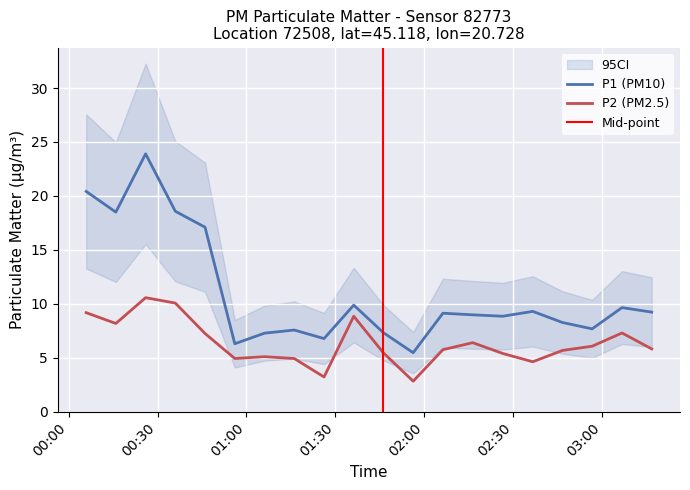

True or false: P1 has more than 2 points higher than both neighbors.

True